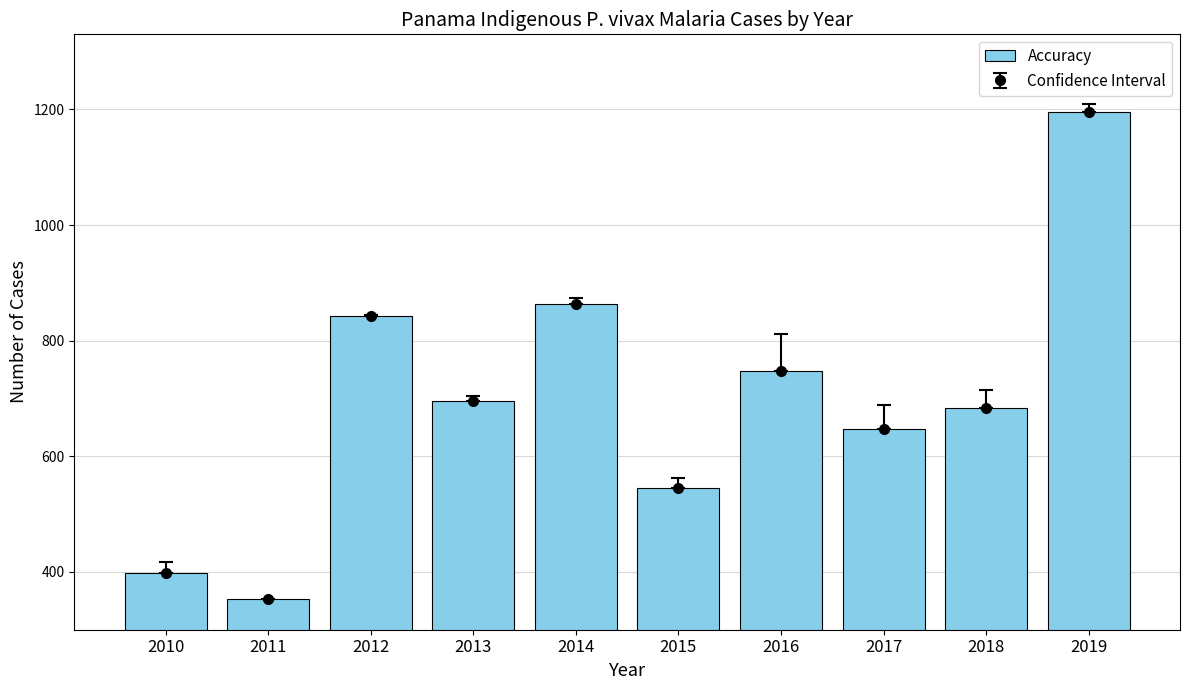

What is the minimum value shown in the chart?

353